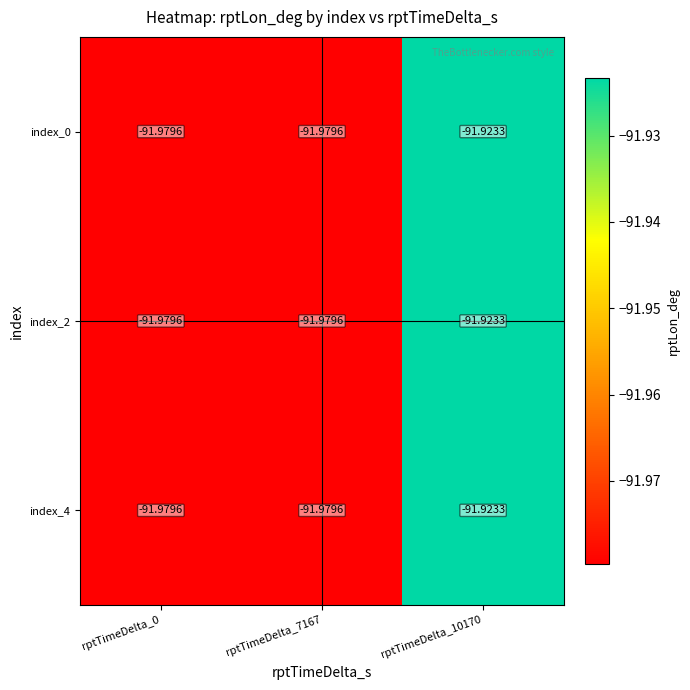

What is the maximum value shown in the chart?

-91.9